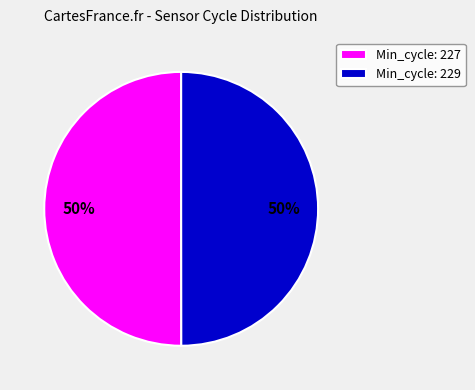

Do Min_cycle: 229 and Min_cycle: 227 together represent more than half of the pie?

Yes